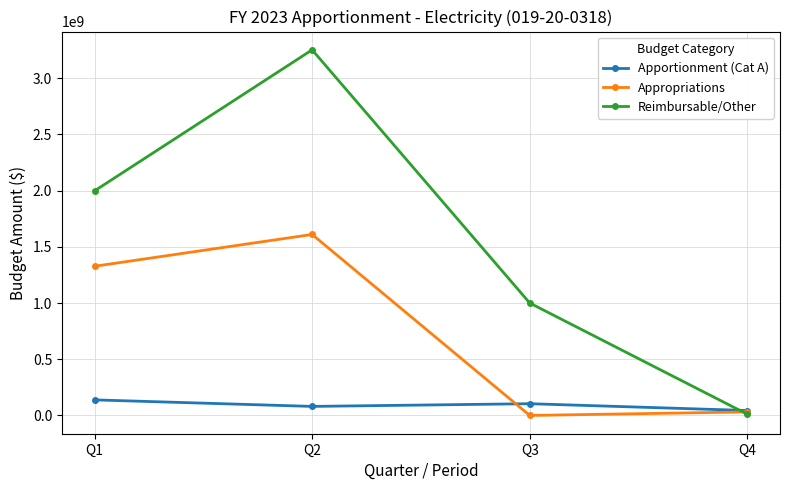

Is the value of Apportionment (Cat A) at Q2 greater than the value of Reimbursable/Other at Q1?

No